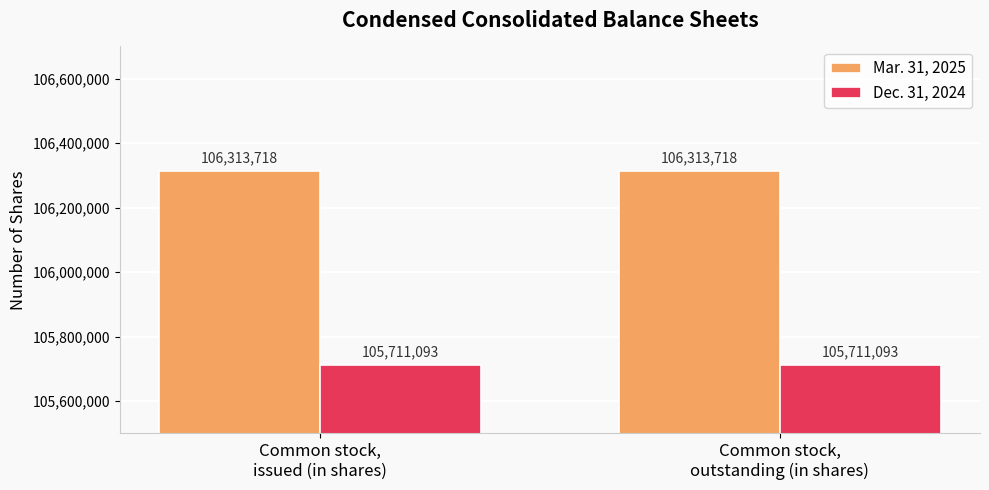

What are all the series names shown in the legend?

Mar. 31, 2025, Dec. 31, 2024